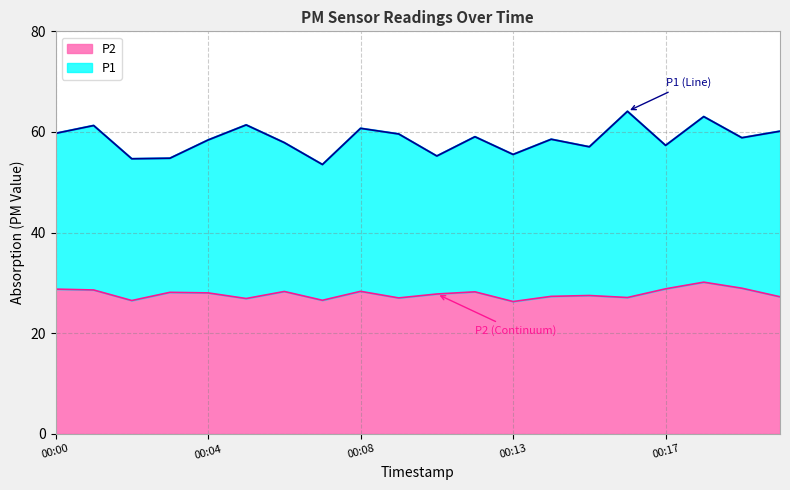

What is the total value across all series at 00:08?

60.7